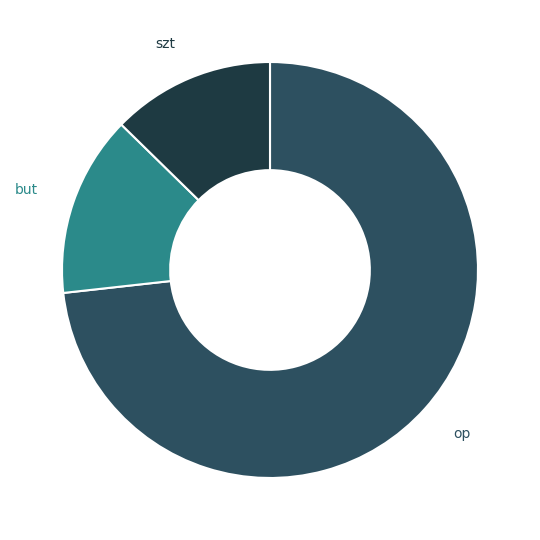

Count the number of slices in the pie.

3